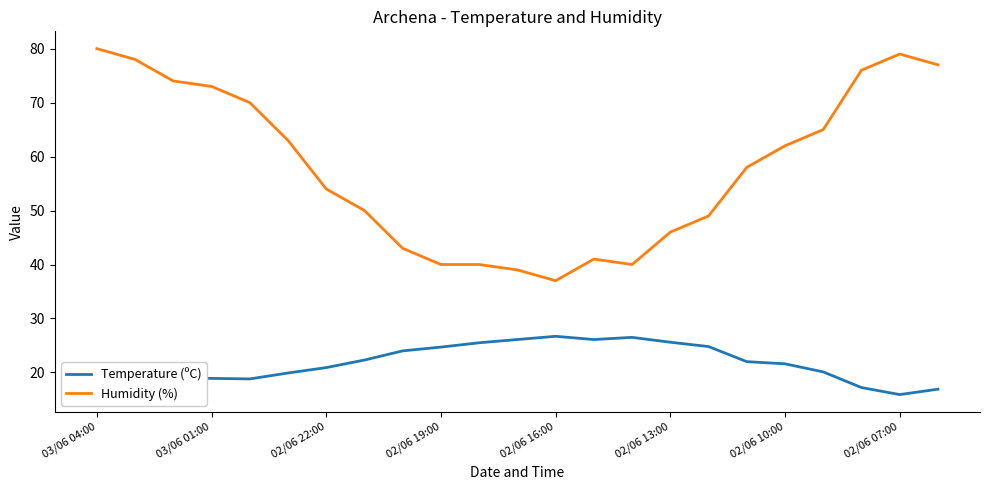

What is the smallest value displayed?

15.9